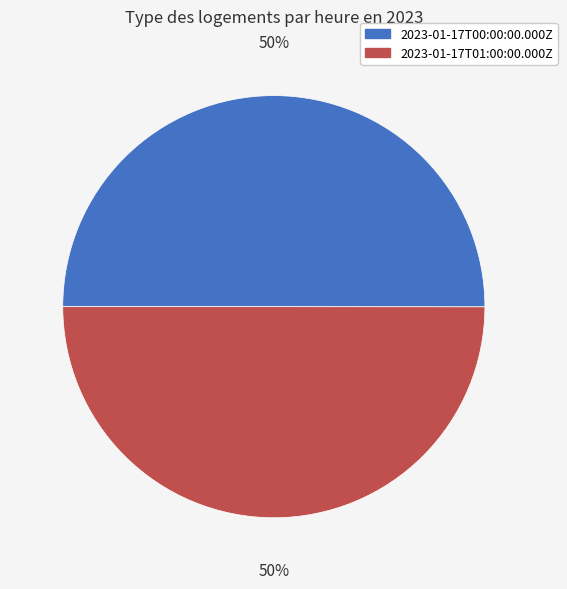

How many slices are in this pie chart?

2